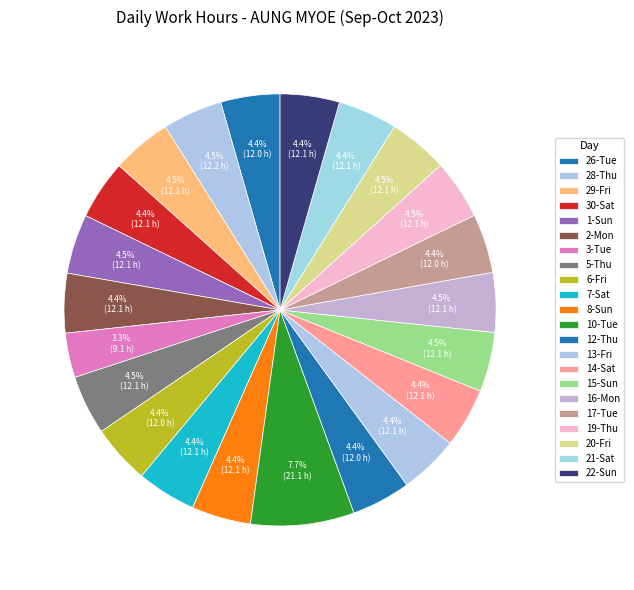

How many slices are in this pie chart?

22